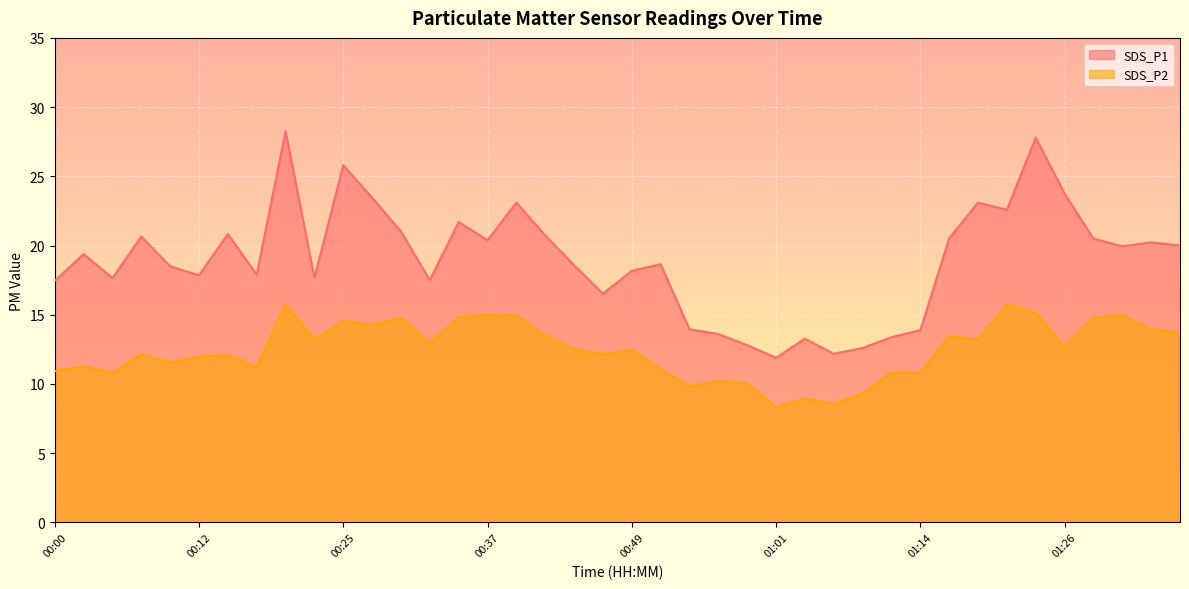

Count the number of data series in this chart.

2